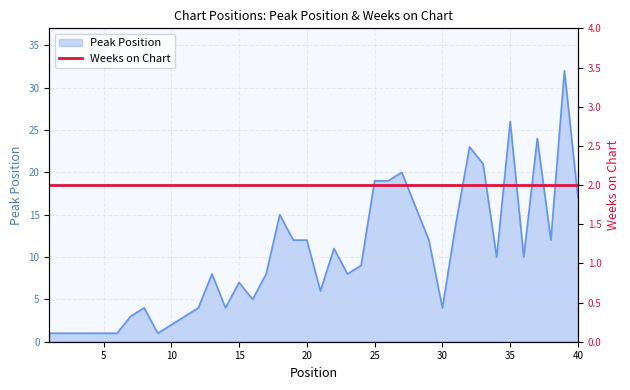

Rank the categories by value from highest to lowest.

39, 35, 37, 32, 33, 27, 25, 26, 40, 28, 18, 31, 19, 20, 29, 38, 22, 34, 36, 24, 13, 17, 23, 15, 21, 16, 8, 12, 14, 30, 7, 11, 10, 1, 2, 3, 4, 5, 6, 9